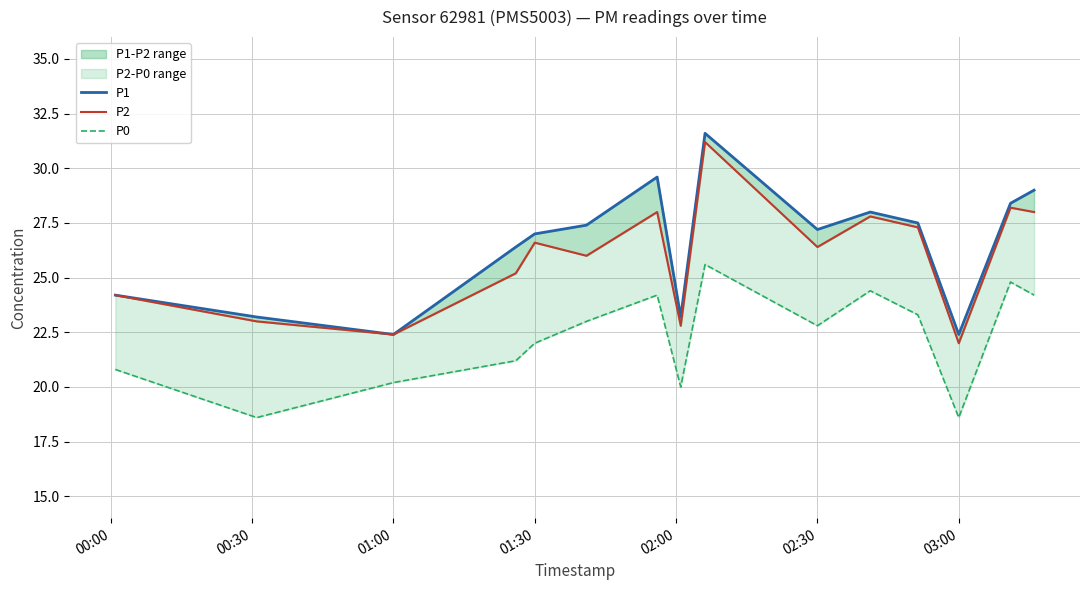

What is the total value across all series at 01:00?

65.0